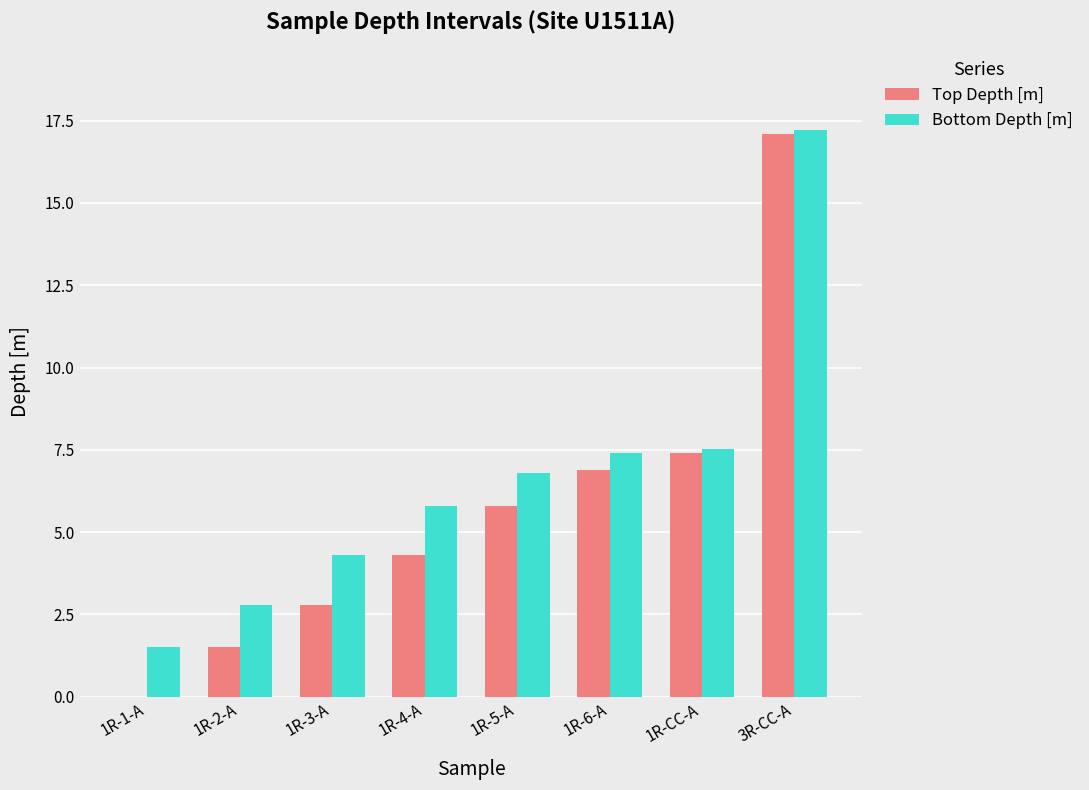

Between 1R-2-A and 1R-6-A, which series saw the biggest shift?

Top Depth [m]